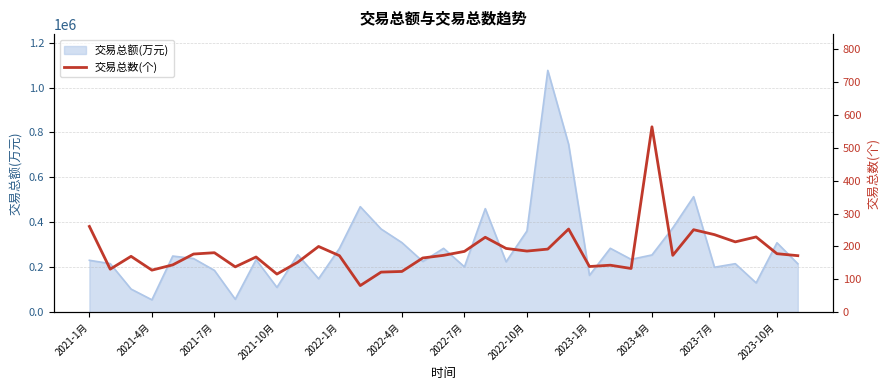

What is the maximum value for 交易总额(万元)?

1076263.0